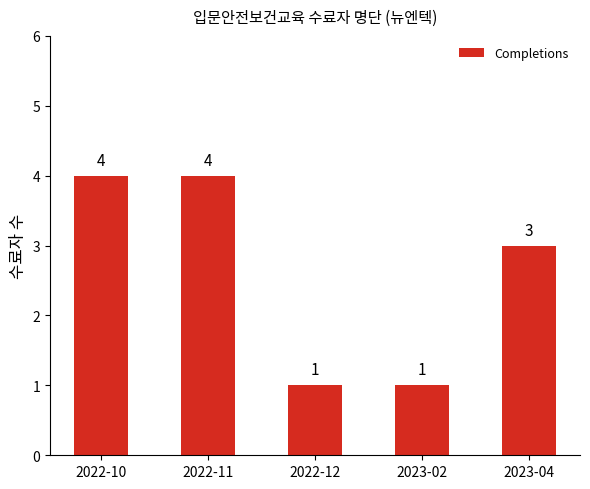

The chart shows a value of 1 at 2022-12. True or false?

True